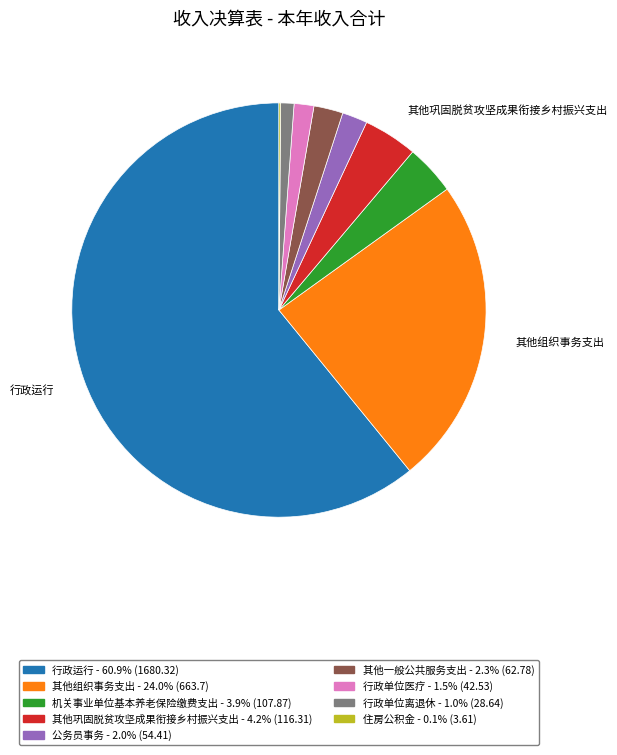

The 其他组织事务支出 slice represents 38% of the pie. True or false?

False